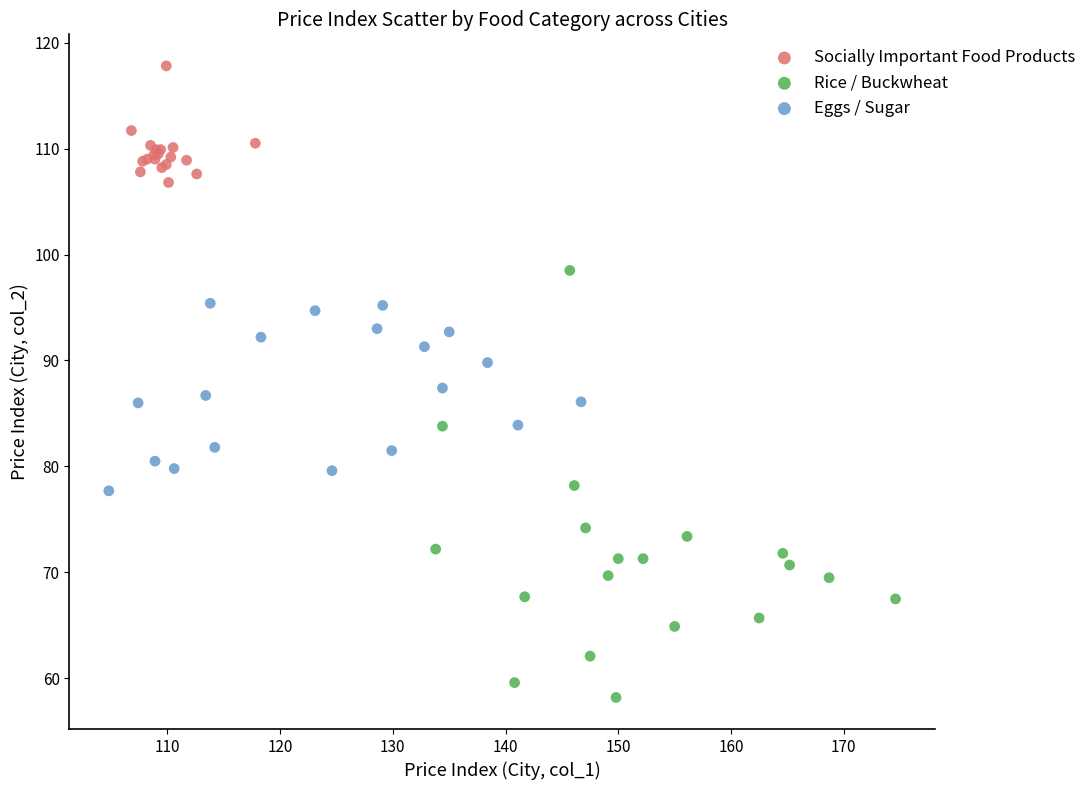

Which series contains the lowest Y value?

Rice / Buckwheat